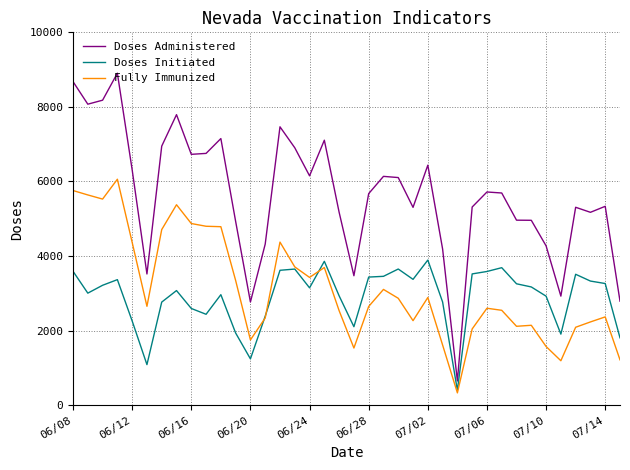

True or false: Doses Administered and Fully Immunized intersect in this chart.

False